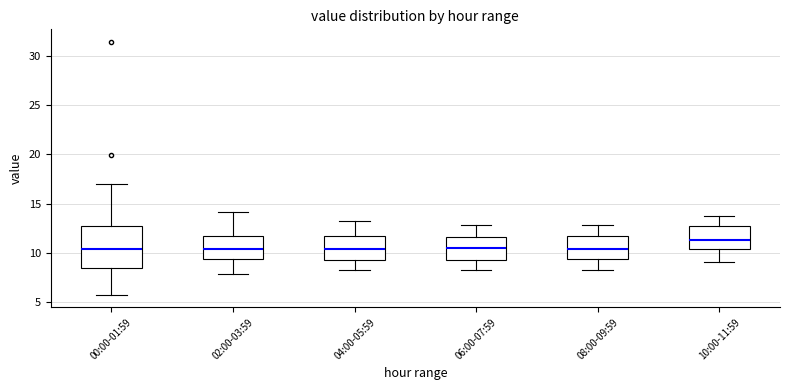

Reading left to right, read every box against the y-axis: the position of its median line, the range the box covers, and the ends of its whiskers. The values are not printed on the chart, so give them approximately, as read against the axis.

00:00-01:59: median 10.5, box 8.5 to 13.0, whiskers 6.0 to 17.0
02:00-03:59: median 10.5, box 9.5 to 11.5, whiskers 8.0 to 14.0
04:00-05:59: median 10.5, box 9.5 to 12.0, whiskers 8.5 to 13.0
06:00-07:59: median 10.5, box 9.5 to 11.5, whiskers 8.5 to 13.0
08:00-09:59: median 10.5, box 9.5 to 11.5, whiskers 8.5 to 13.0
10:00-11:59: median 11.5, box 10.5 to 12.5, whiskers 9.0 to 14.0